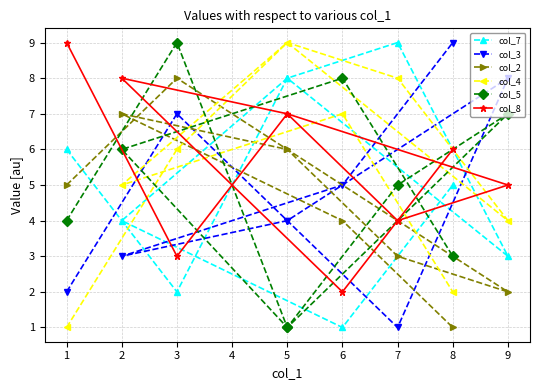

Which label corresponds to the largest value in the chart?

7